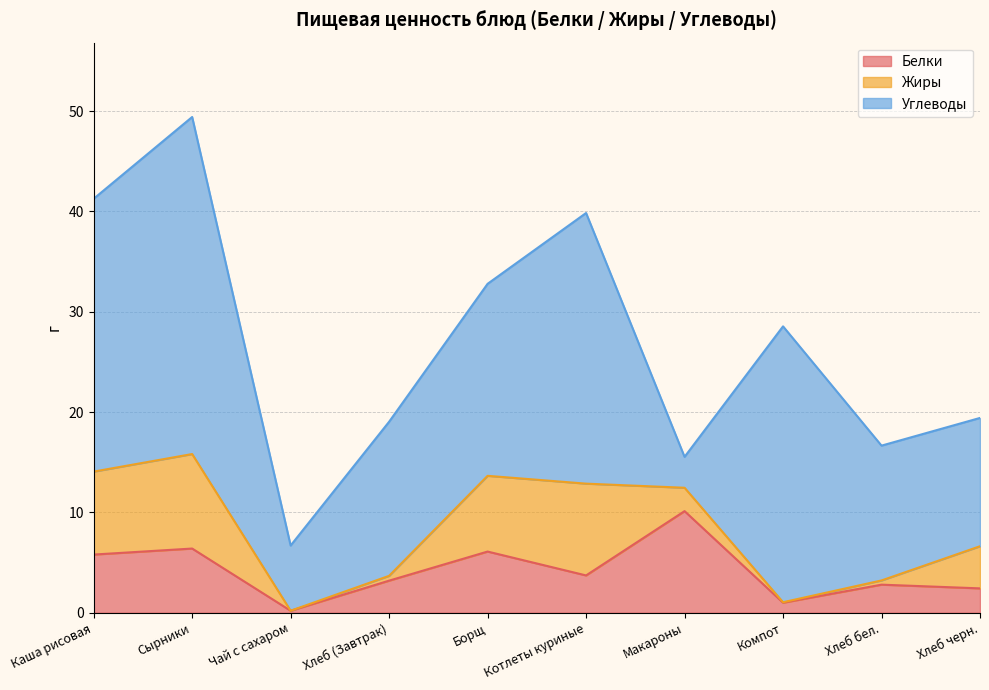

What is the minimum value for Углеводы?

3.1